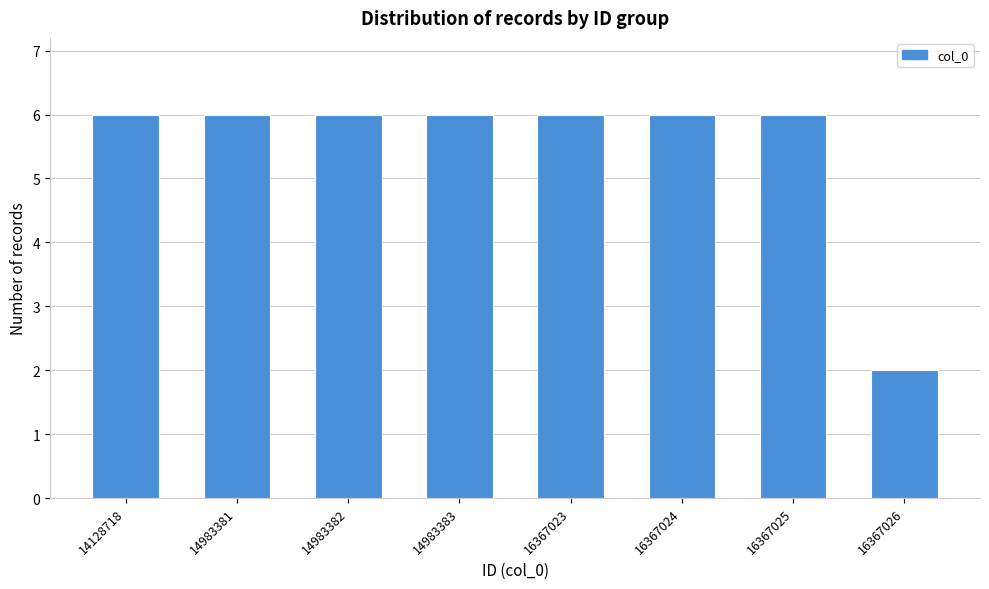

Reading left to right, transcribe all the data shown in this chart.

6	6	6	6	6	6	6	2